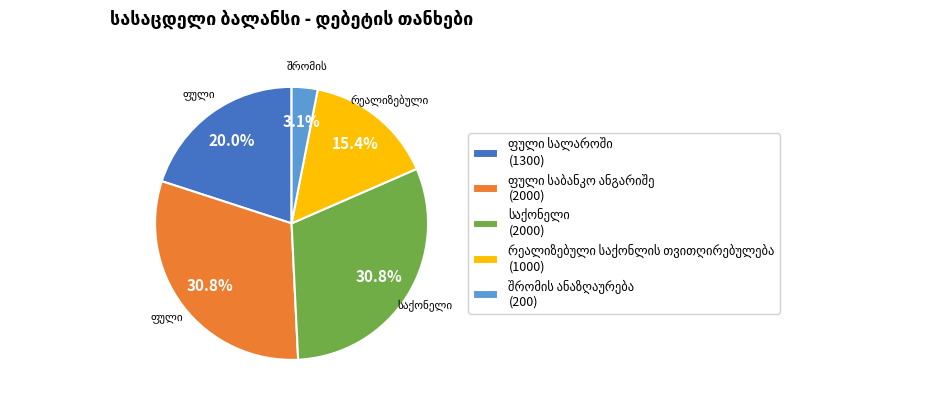

Is there any slice that represents more than half of the pie?

No